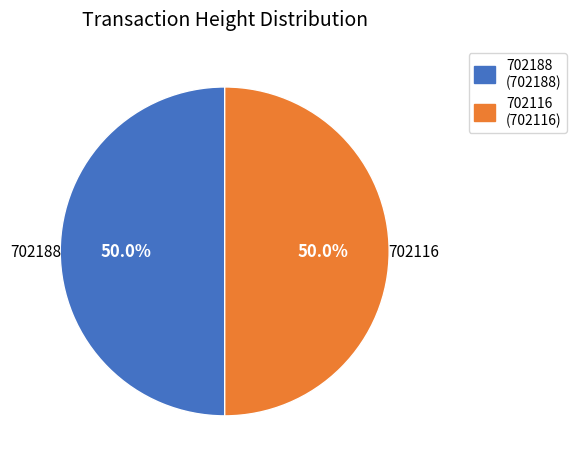

How much of the chart is everything except 702116?

50.0%